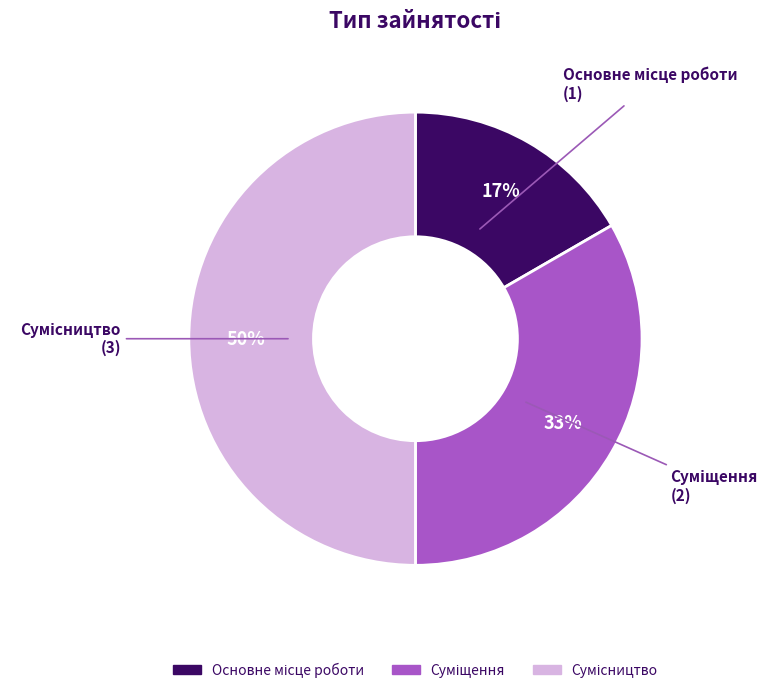

How many slices are in this pie chart?

3